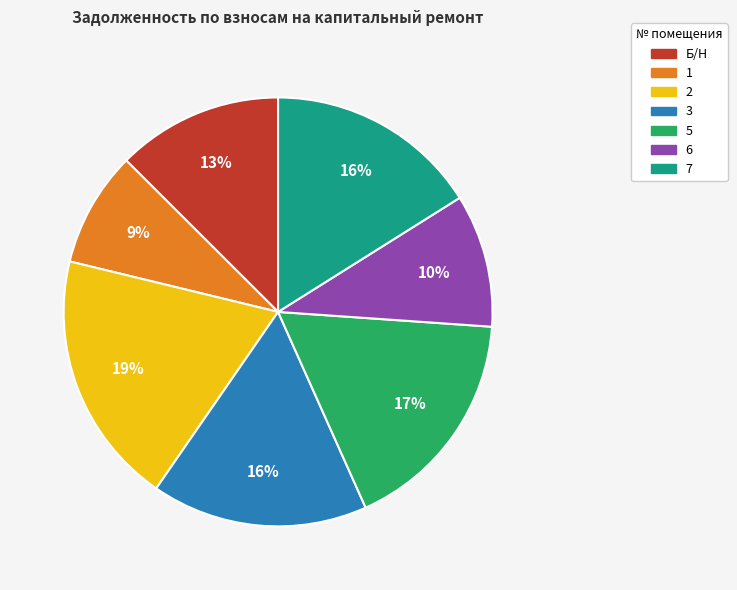

The 7 slice represents 16% of the pie. True or false?

True